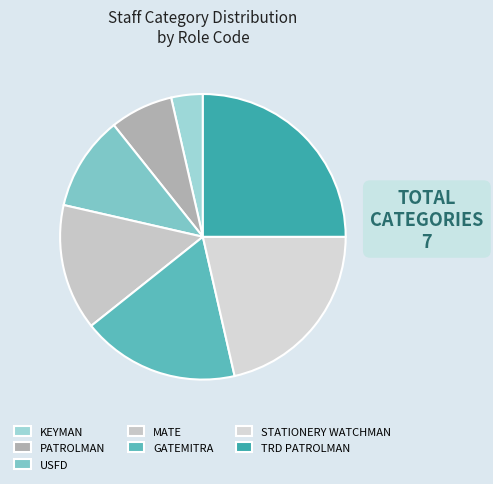

What is the smallest slice in the pie chart?

KEYMAN